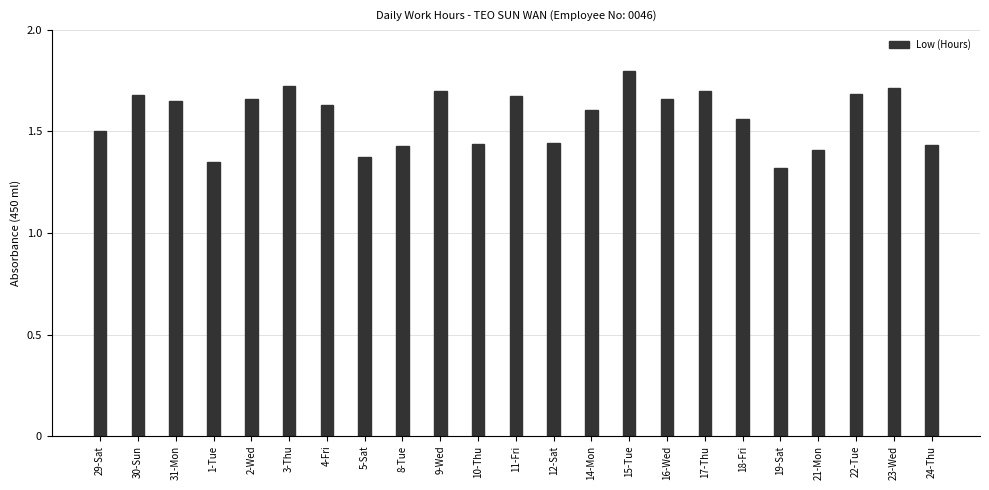

The chart shows a value of 1.6 at 18-Fri. True or false?

True